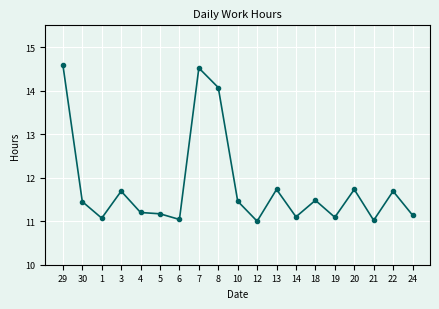

At which category does the data reach its first local peak?

3